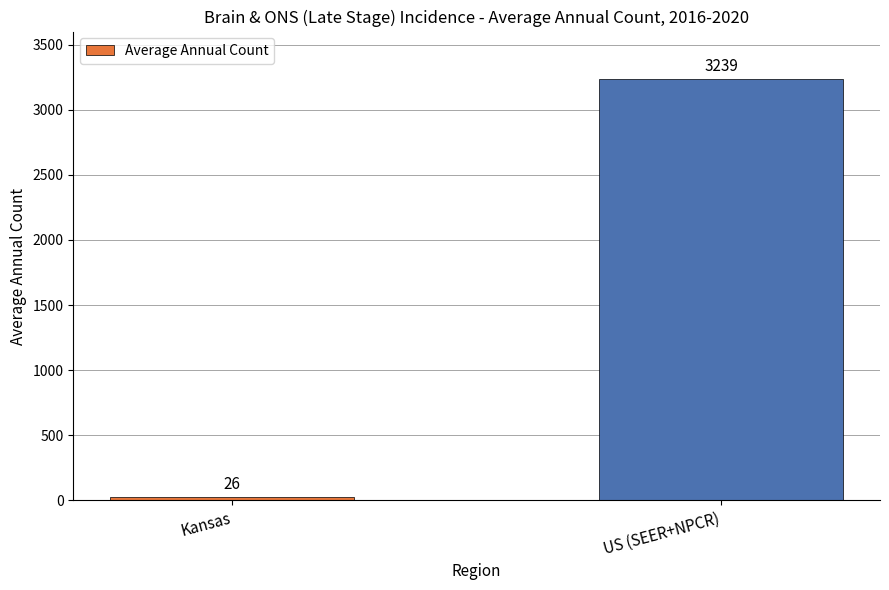

How many values are below 3239?

1